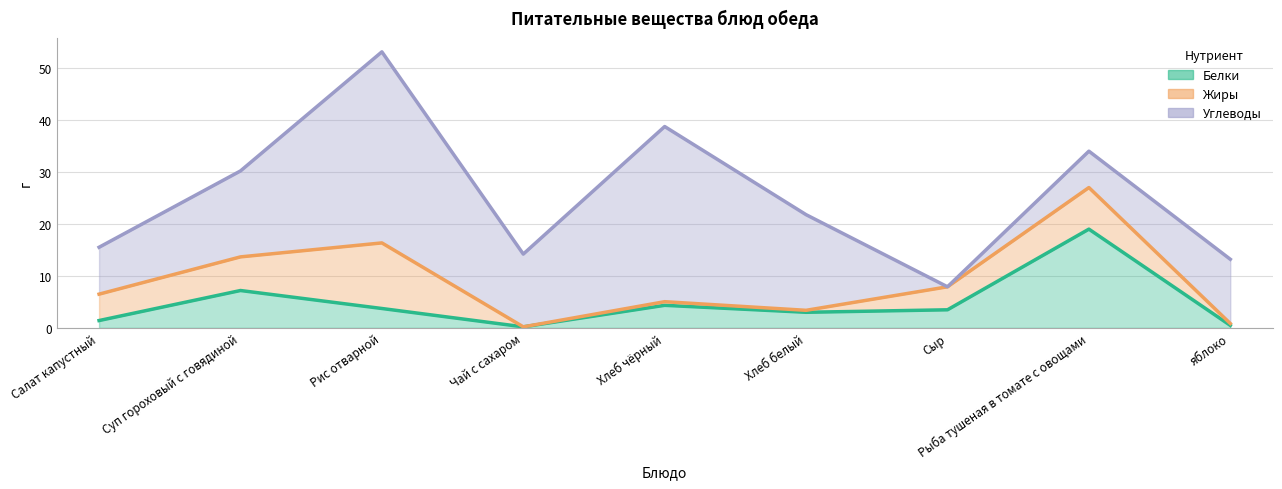

At which label does Белки reach its peak?

Рыба тушеная в томате с овощами